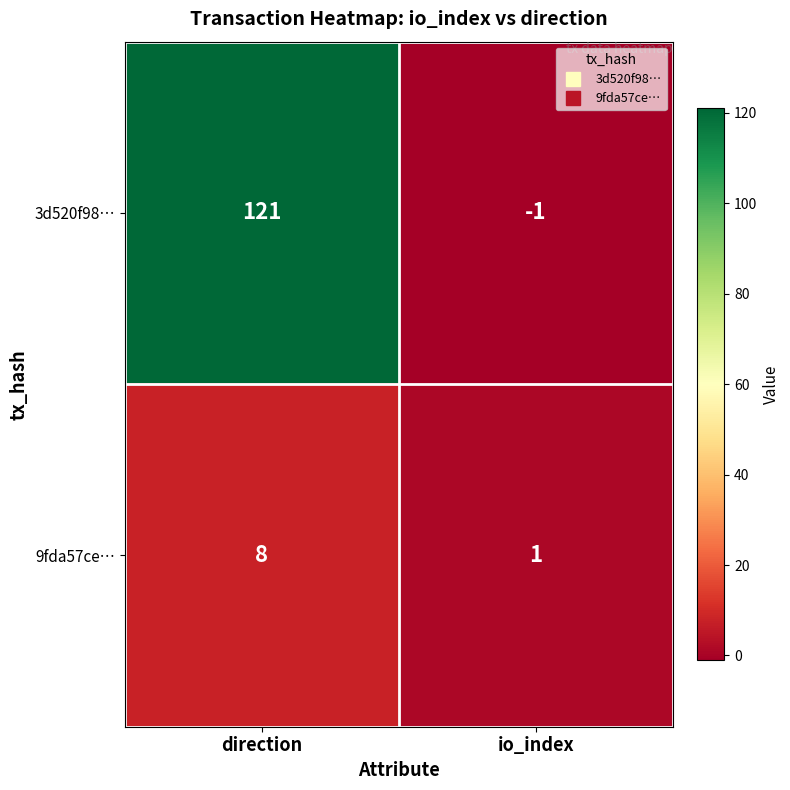

What value does the 3d520f98… series have at direction?

121